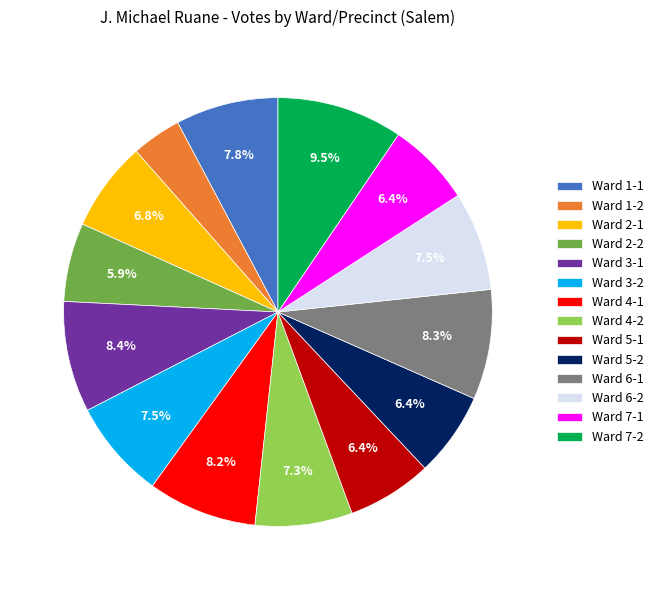

How many slices are in this pie chart?

14